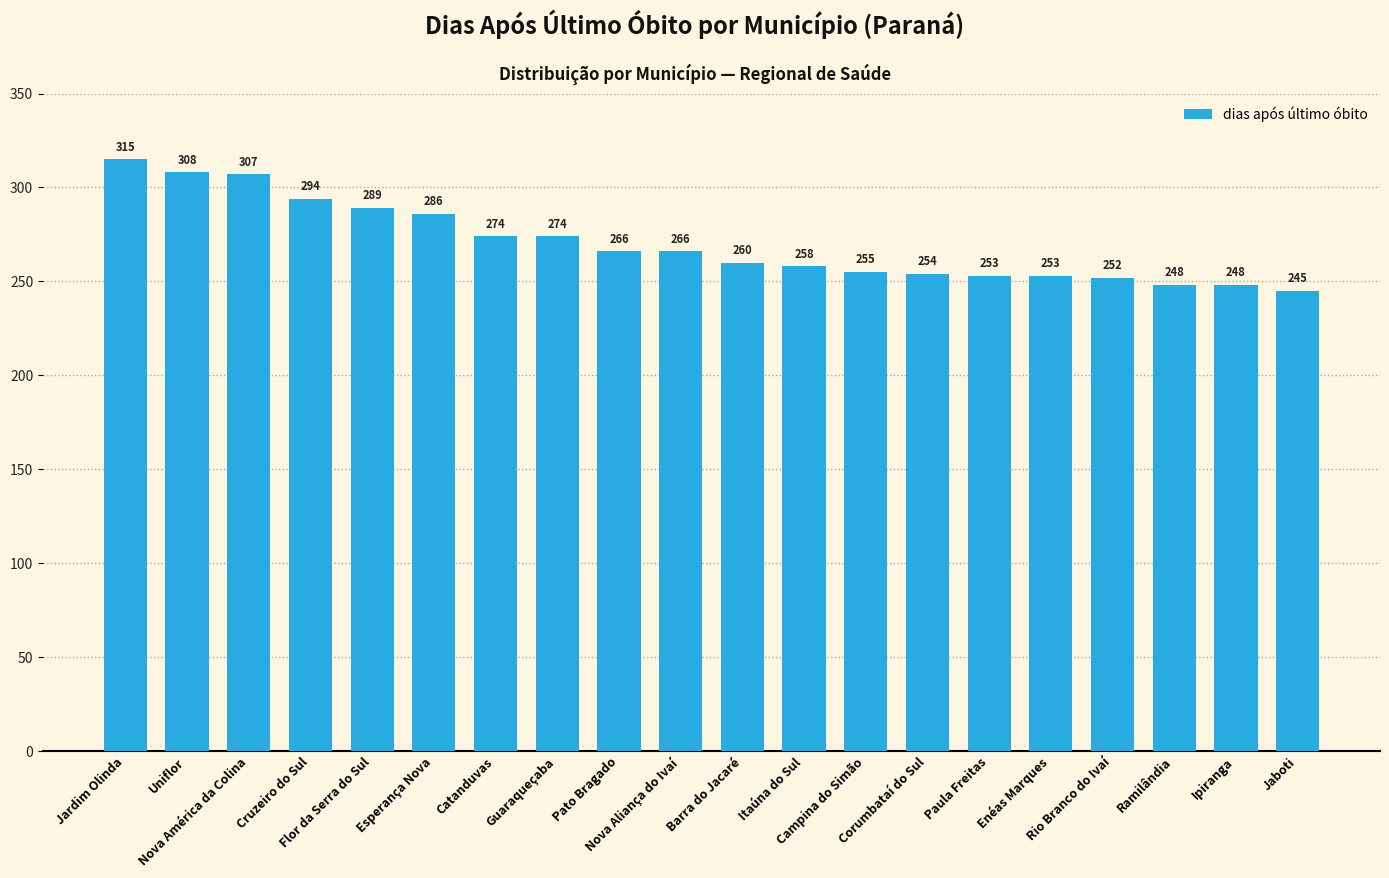

What is the difference between the values at Jardim Olinda and Cruzeiro do Sul?

21